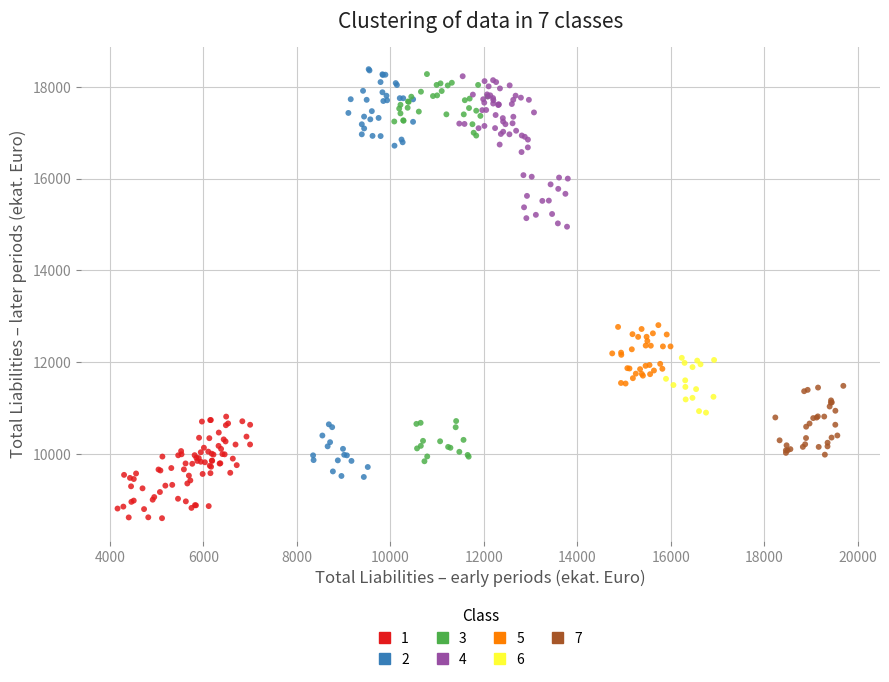

What are all the series names shown in the legend?

1, 2, 3, 4, 5, 6, 7